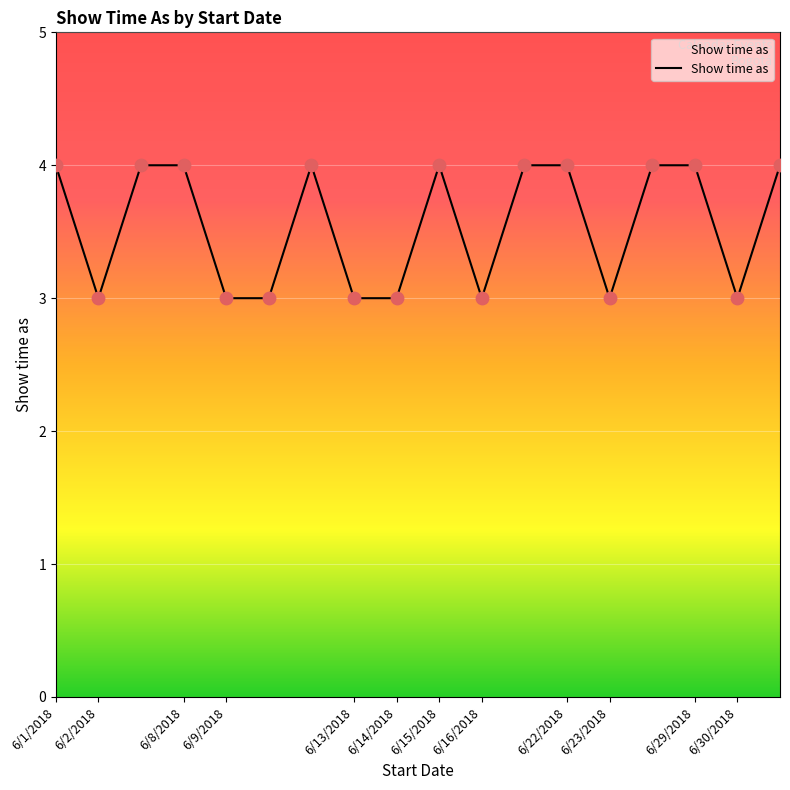

Does the chart have visible grid lines?

Yes